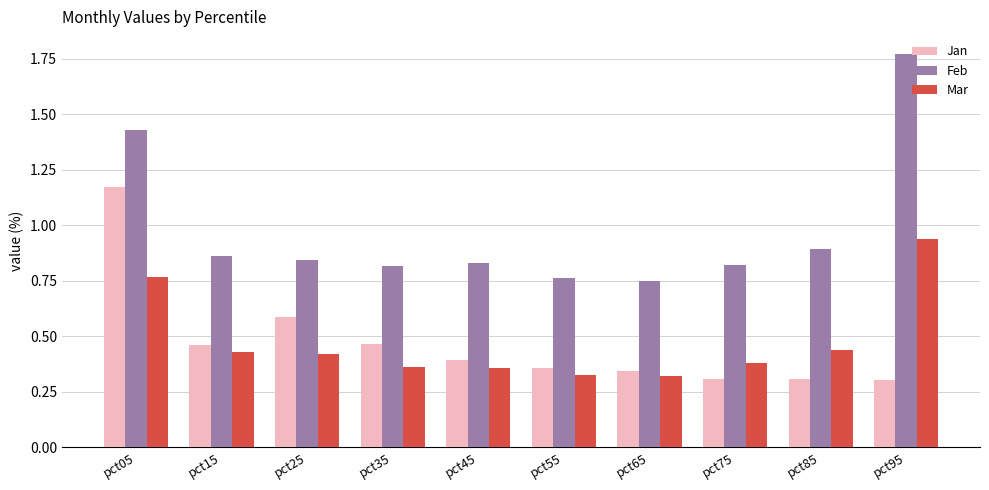

At which category is the sum across all series the highest?

pct05